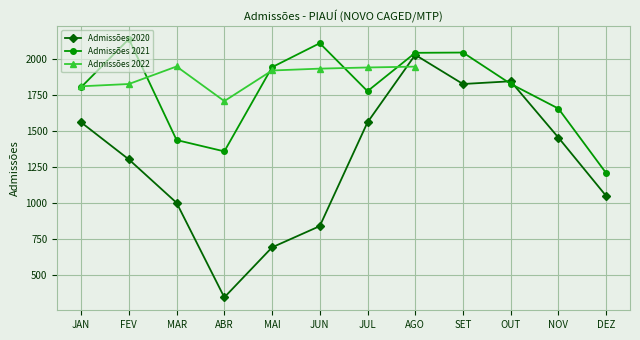

What position from the left is NOV?

11